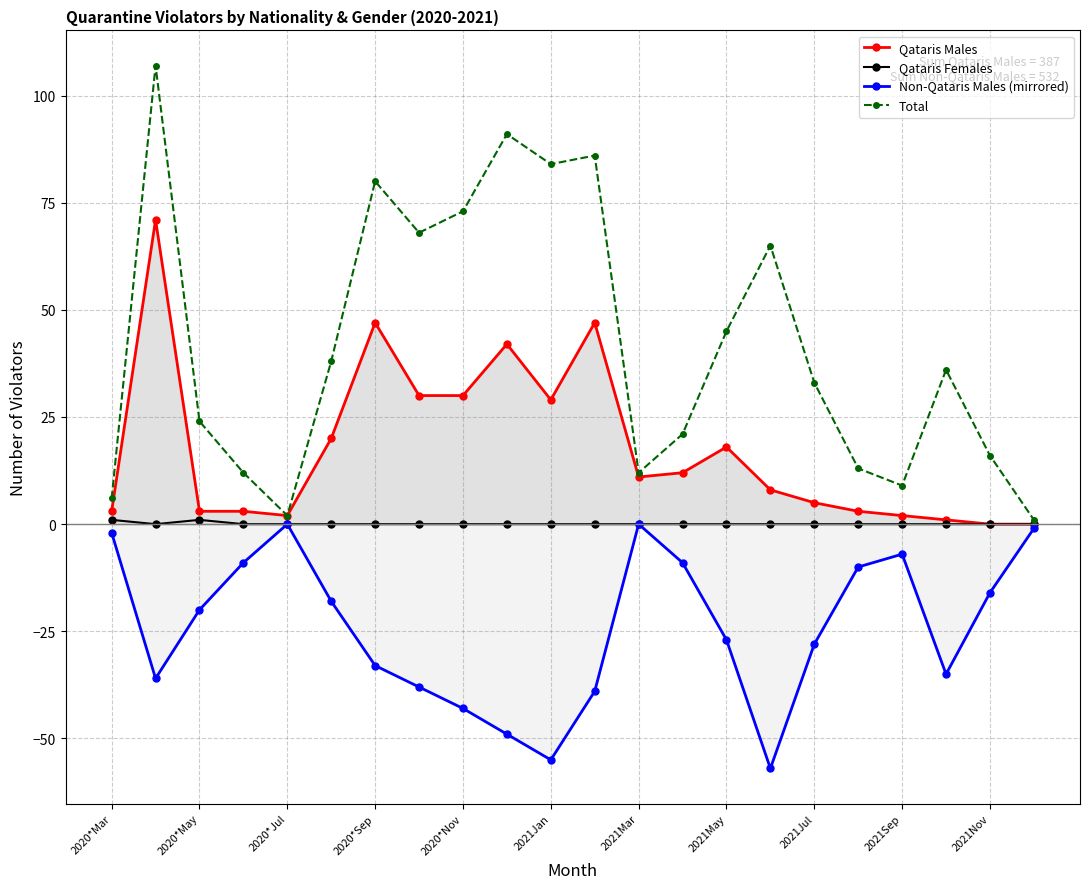

Between 2020*Jul and 2021May, which series saw the biggest shift?

Total